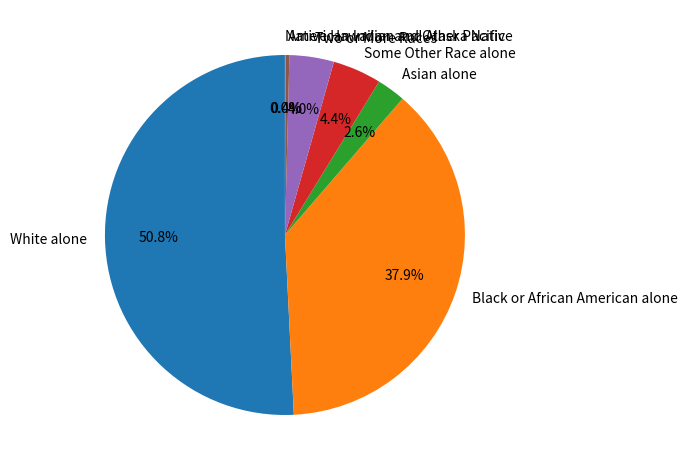

Does any single category account for the majority?

Yes